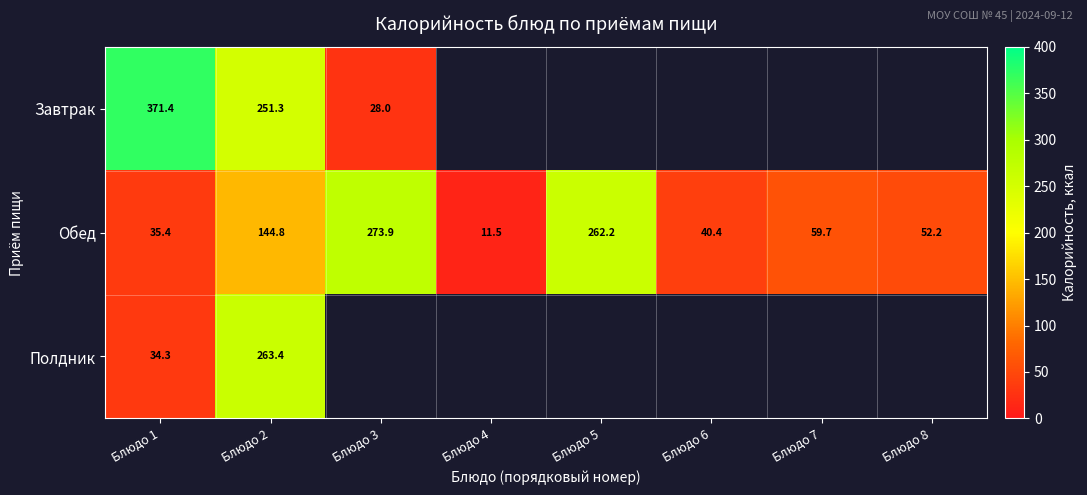

How many distinct data groups are displayed?

3